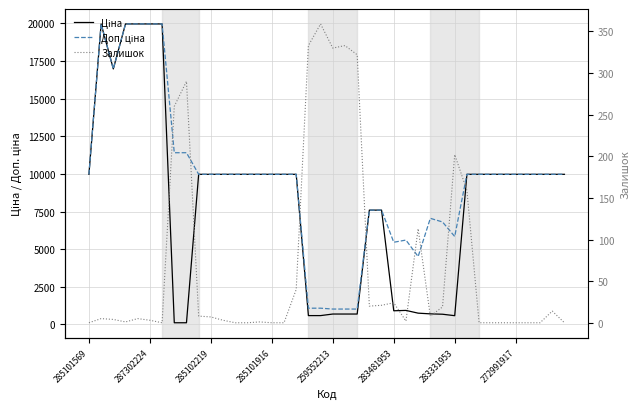

Reading left to right, list all the values displayed in this chart.

Ціна: 9975.0	19964.2	16976.3	19964.2	19964.2	19964.2	19964.2	114.1	114.1	9975.0	9975.0	9975.0	9975.0	9975.0	9975.0	9975.0	9975.0	9975.0	589.9	589.9	693.7	693.7	693.7	7596.5	7596.5	910.4	934.5	752.2	705.1	681.0	584.4	9975.0	9975.0	9975.0	9975.0	9975.0	9975.0	9975.0	9975.0	9975.0
Доп. ціна: 9975.0	19964.2	16976.3	19964.2	19964.2	19964.2	19964.2	11410.0	11410.0	9975.0	9975.0	9975.0	9975.0	9975.0	9975.0	9975.0	9975.0	9975.0	1081.7	1081.7	1024.6	1024.6	1024.6	7596.5	7596.5	5462.3	5607.2	4513.3	7051.3	6809.8	5843.9	9975.0	9975.0	9975.0	9975.0	9975.0	9975.0	9975.0	9975.0	9975.0
Залишок: 0.0	5.0	4.0	1.0	5.0	3.0	0.0	260.0	290.0	8.0	7.0	3.0	0.0	0.0	1.0	0.0	0.0	40.0	333.0	359.0	330.0	333.0	322.0	20.0	21.0	24.0	2.0	113.0	8.0	19.0	202.0	159.0	0.0	0.0	0.0	0.0	0.0	0.0	14.0	0.0